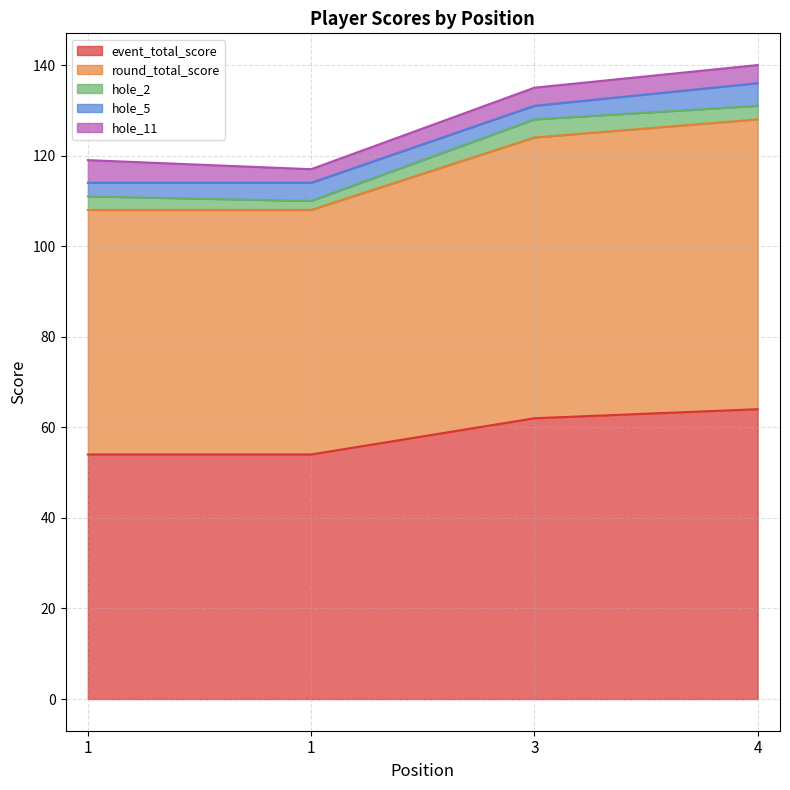

Reading left to right, extract all data points from this chart.

event_total_score: 54	54	62	64
round_total_score: 54	54	62	64
hole_2: 3	2	4	3
hole_5: 3	4	3	5
hole_11: 5	3	4	4